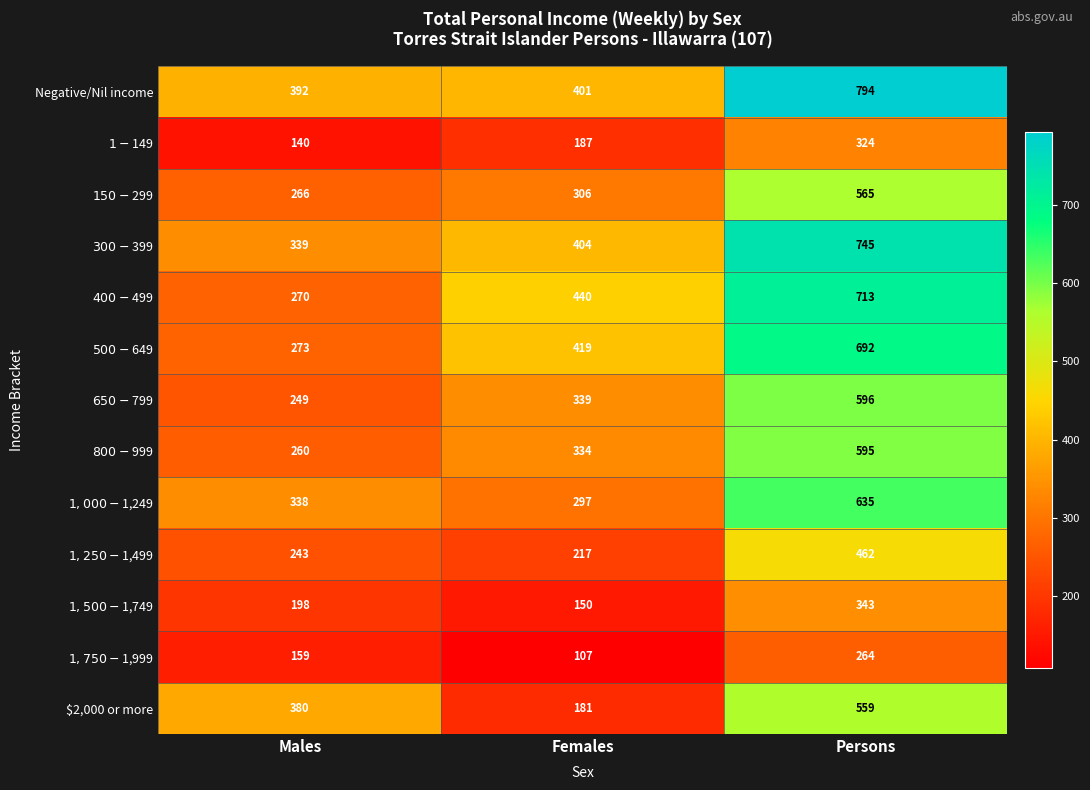

True or false: Negative/Nil income has a value of 401 at Females.

True